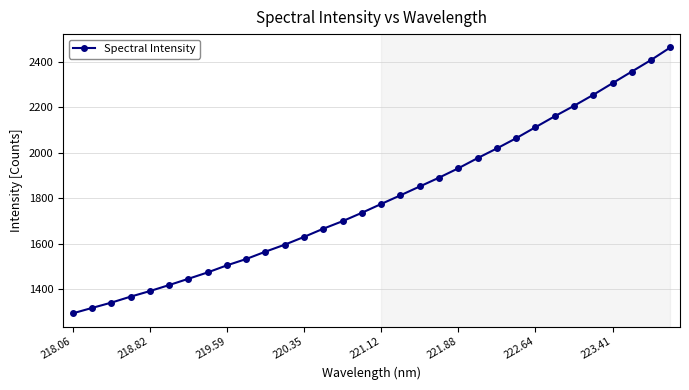

What is the average value?

1798.5